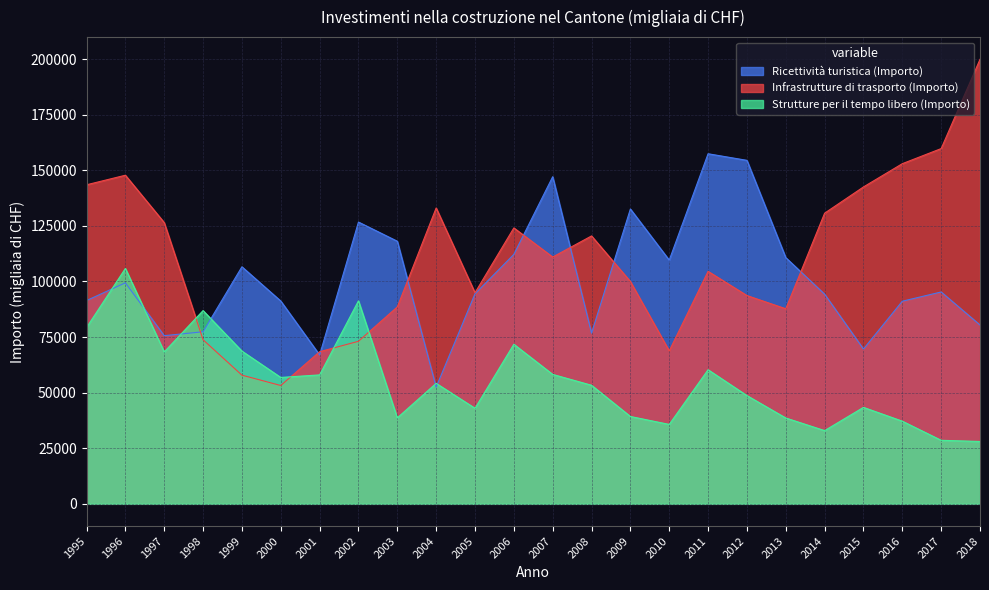

At which category is the sum across all series the highest?

1996